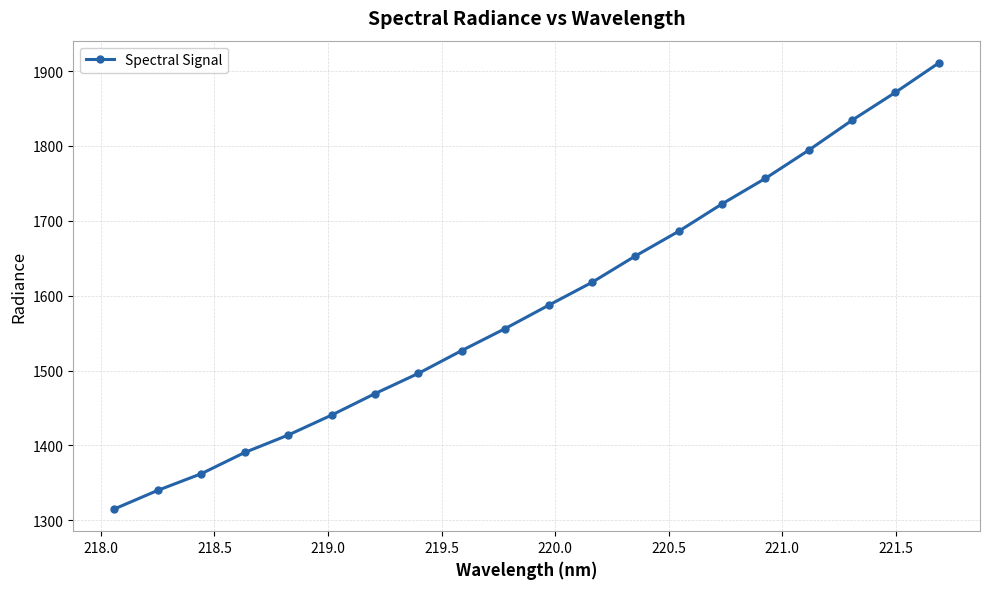

What is the value of the 7th point from the left?

1469.2